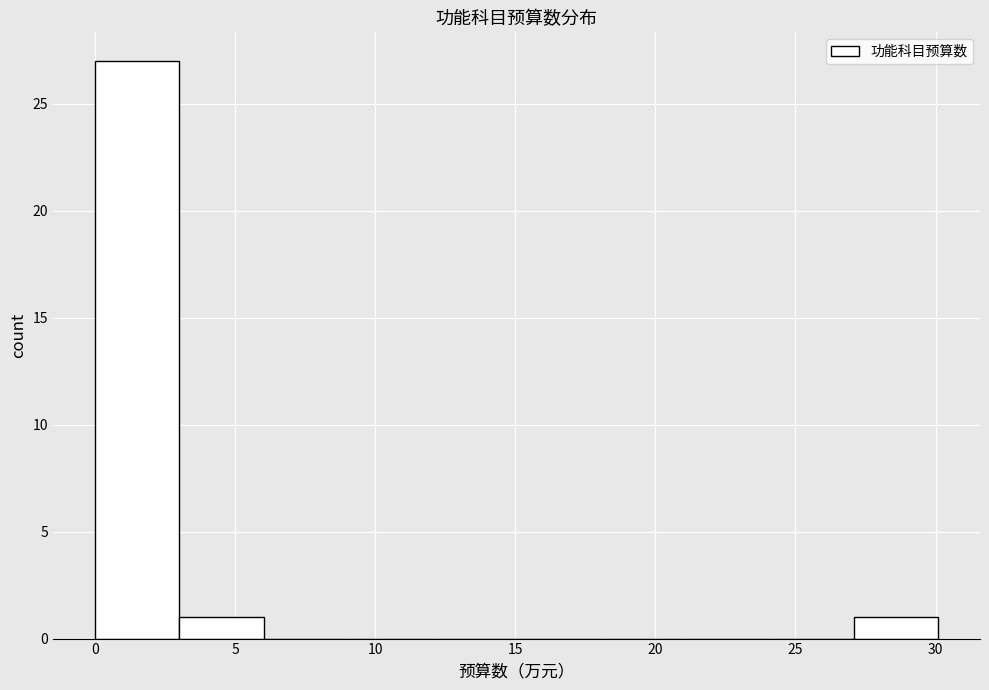

Reading left to right, transcribe this chart: for each bar, give the range it covers on the x-axis and its height. Neither the bar edges nor the heights are printed on the chart, so give them approximately, as read against the axes.

0 to 3: 27
3 to 6: 1
6 to 9: 0
9 to 12: 0
12 to 15: 0
15 to 18: 0
18 to 21: 0
21 to 24: 0
24 to 27: 0
27 to 30: 1